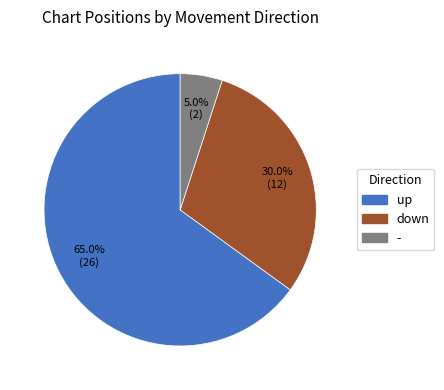

To the nearest percent, what portion does up represent?

65%